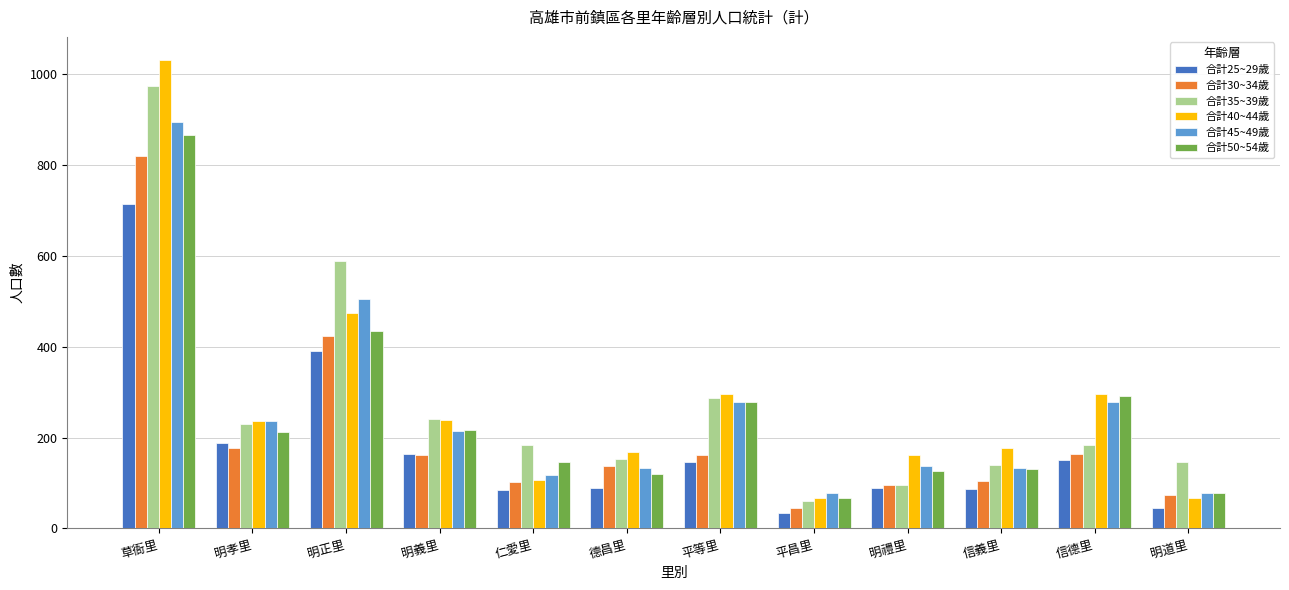

Which series changed the most between 信德里 and 明道里?

合計40~44歲